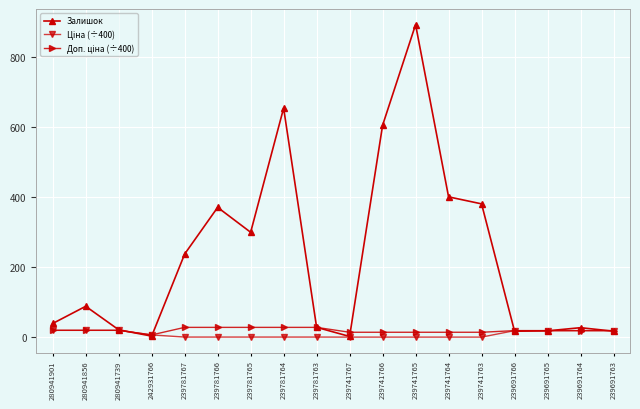

The value of Залишок at 239781765 is 460.4. True or false?

False